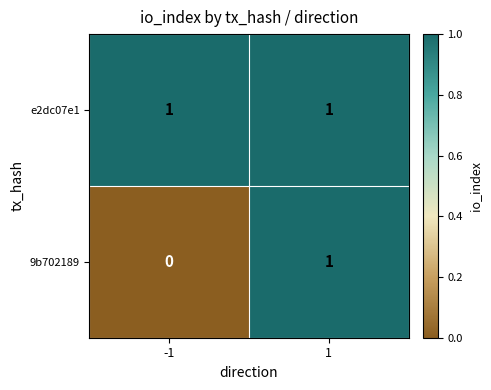

Between -1 and 1, which series saw the biggest shift?

9b702189